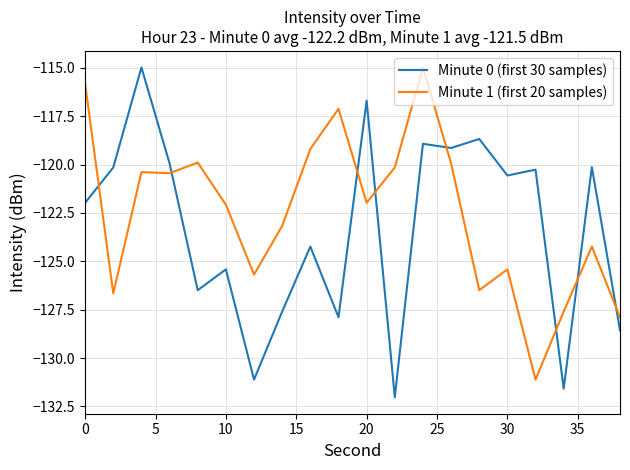

What is the minimum value shown in the chart?

-132.0